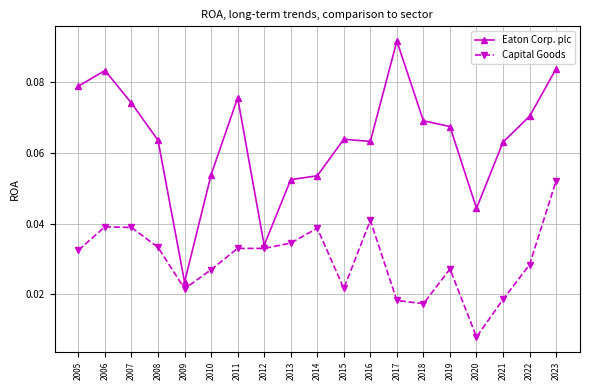

True or false: Eaton Corp. plc has more than 0 interior local peaks.

True